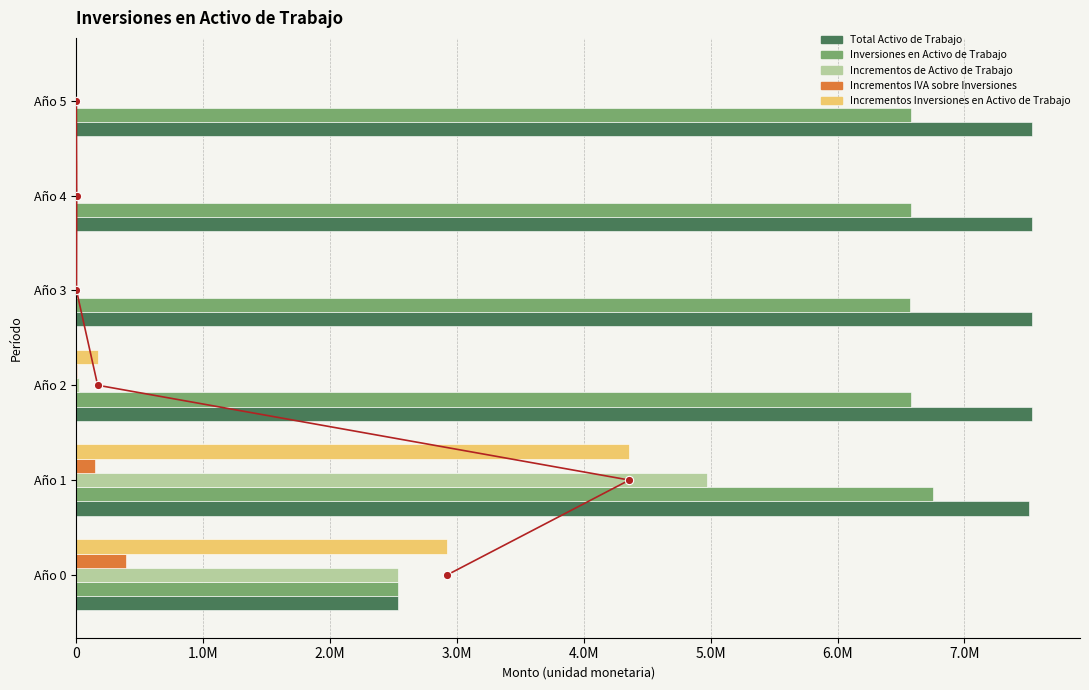

Is it true that Inversiones en Activo de Trabajo equals 2538478.5 at Año 4?

False